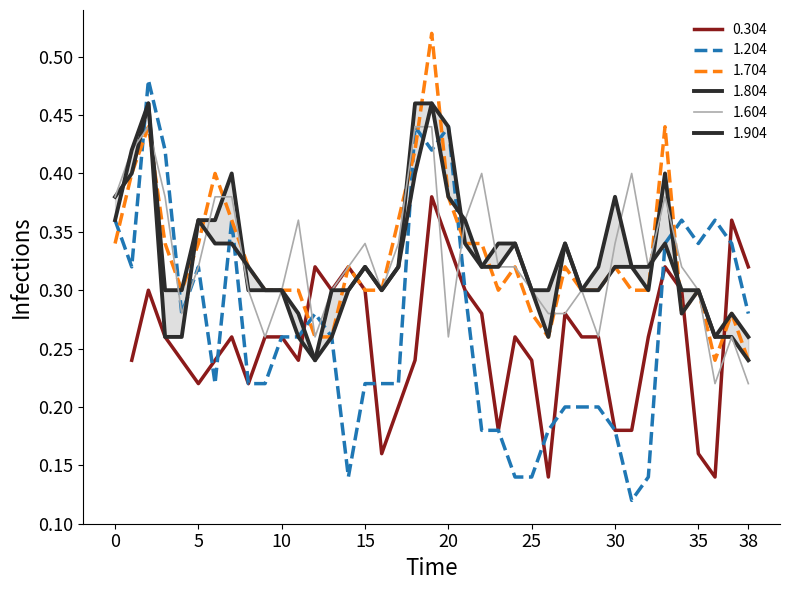

In 1.904, how many points are lower than both neighbors (excluding endpoints)?

5